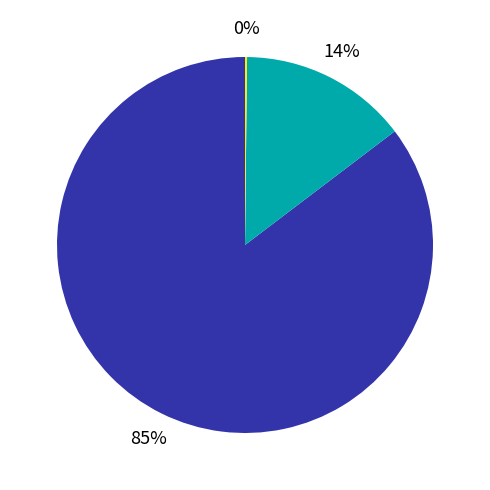

Is there any slice that represents more than half of the pie?

Yes